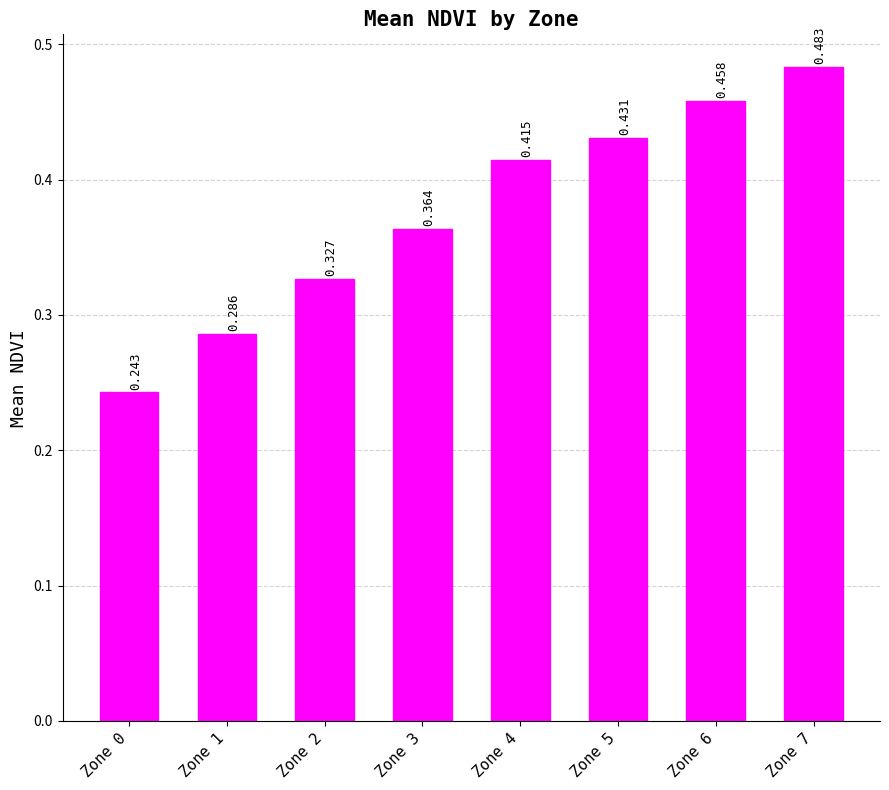

Rank the categories by value from lowest to highest.

Zone 0, Zone 1, Zone 2, Zone 3, Zone 4, Zone 5, Zone 6, Zone 7